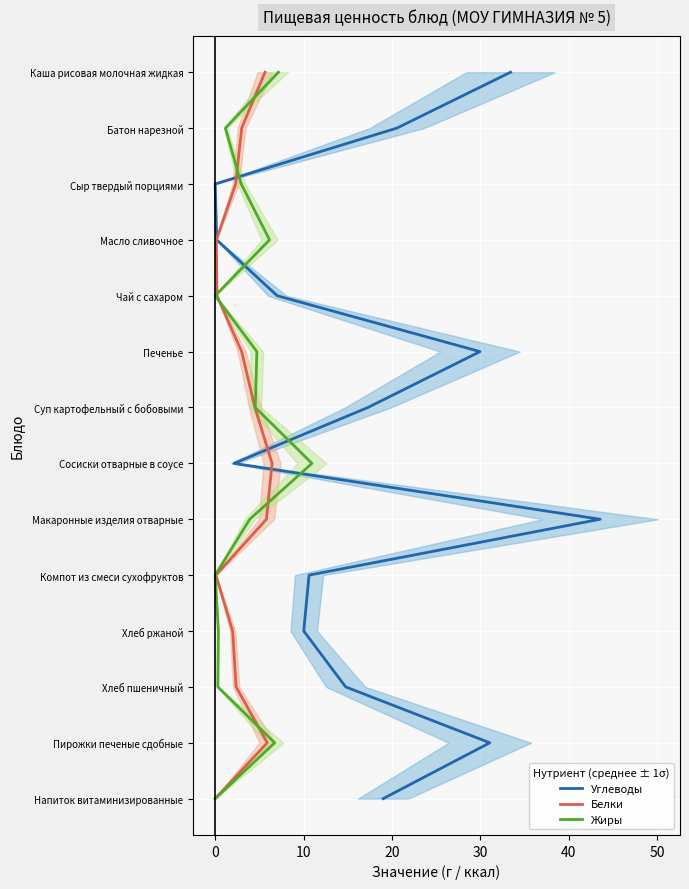

What are all the series names shown in the legend?

Углеводы, Белки, Жиры